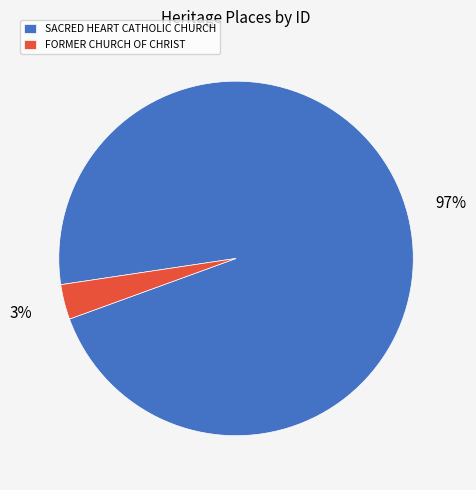

How many segments does this pie chart have?

2